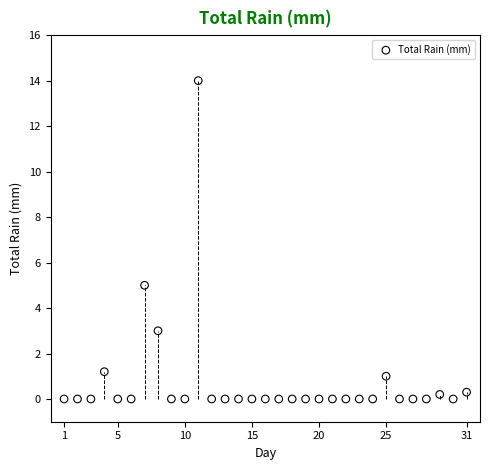

What is the range of X values (max minus min)?

30.0